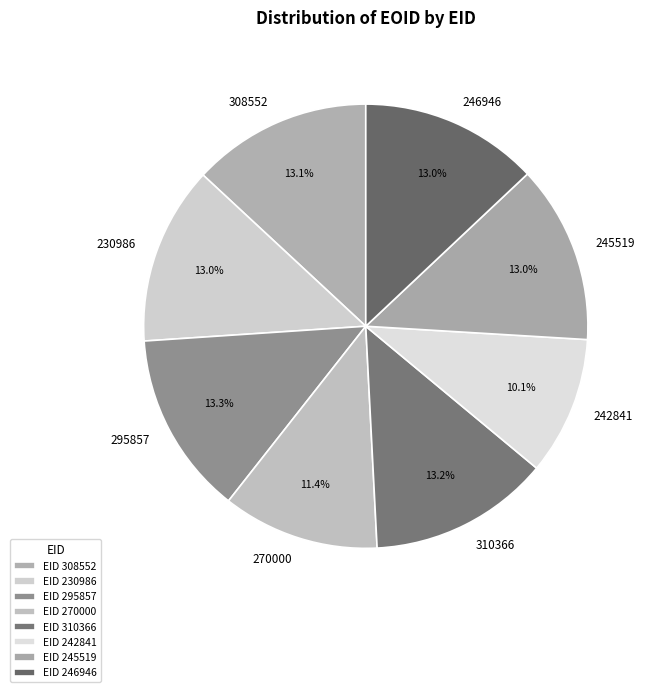

To the nearest percent, what portion does 308552 represent?

13%